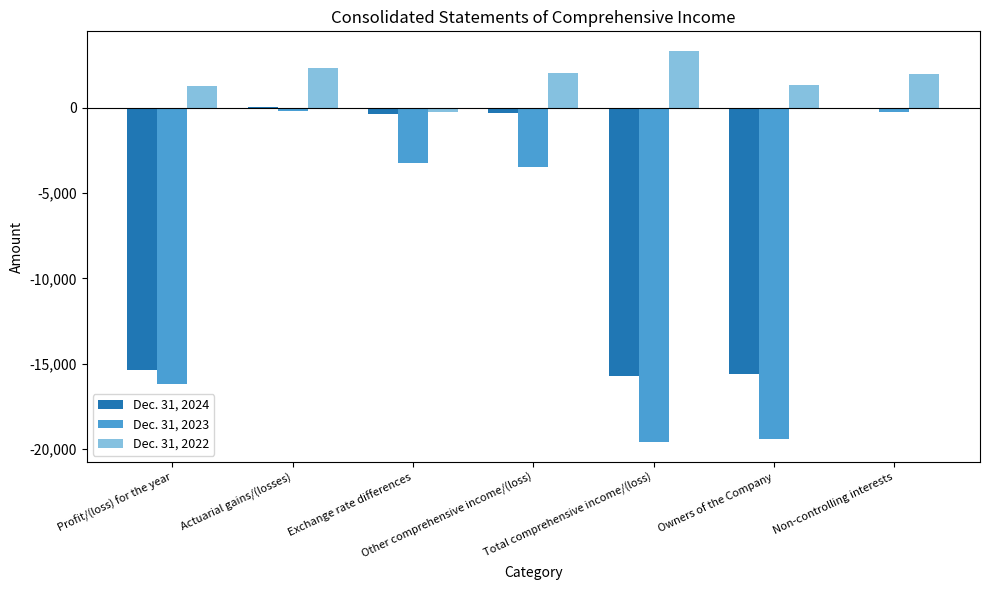

What is the sum of the Dec. 31, 2023 values at Total comprehensive income/(loss) and Other comprehensive income/(loss)?

-23052